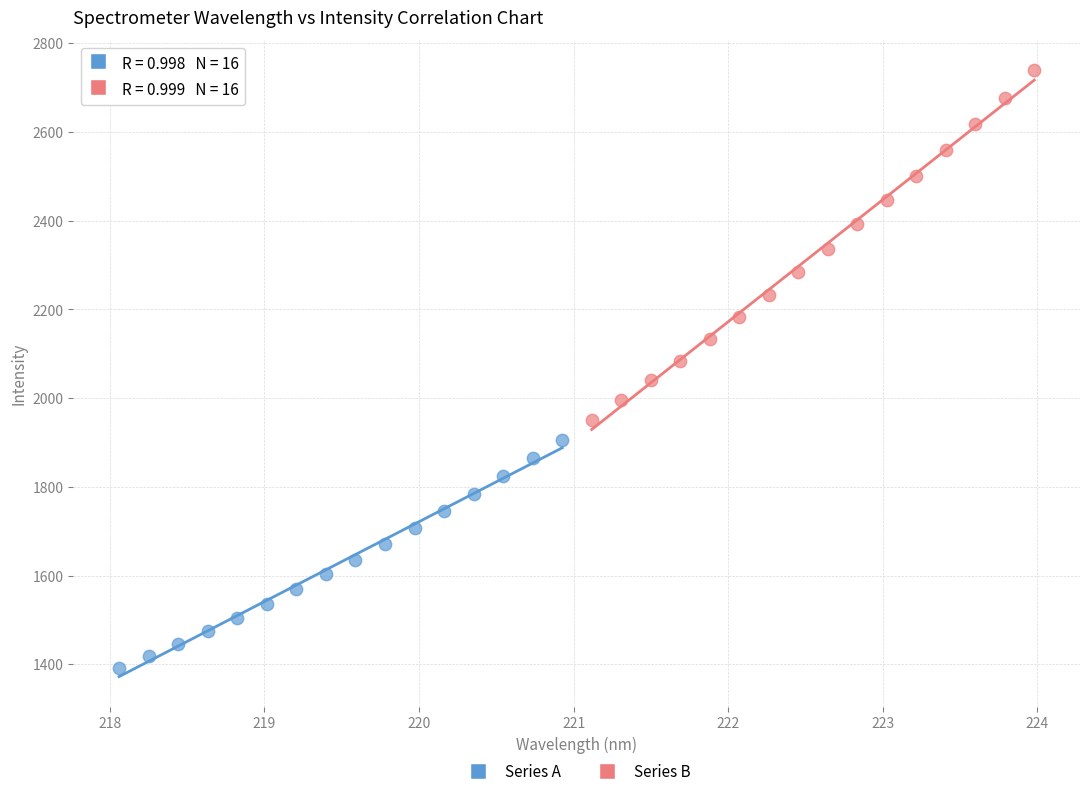

Which series has the largest Y range (max minus min)?

Series B